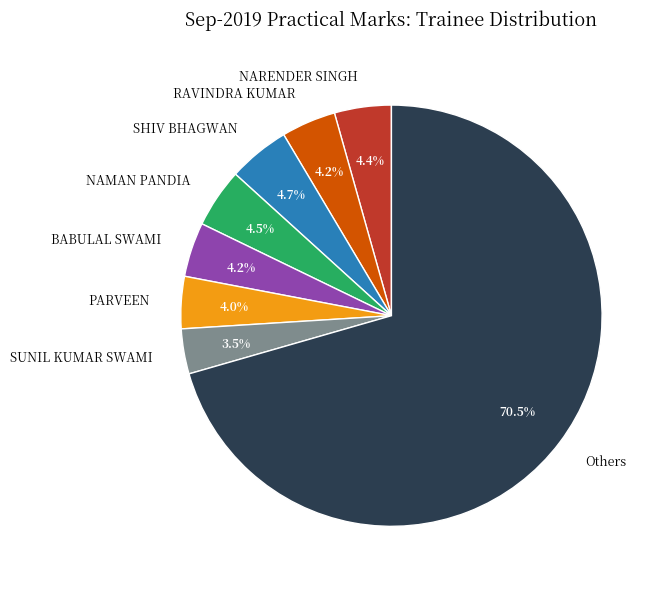

What percentage is NOT represented by PARVEEN?

96.0%